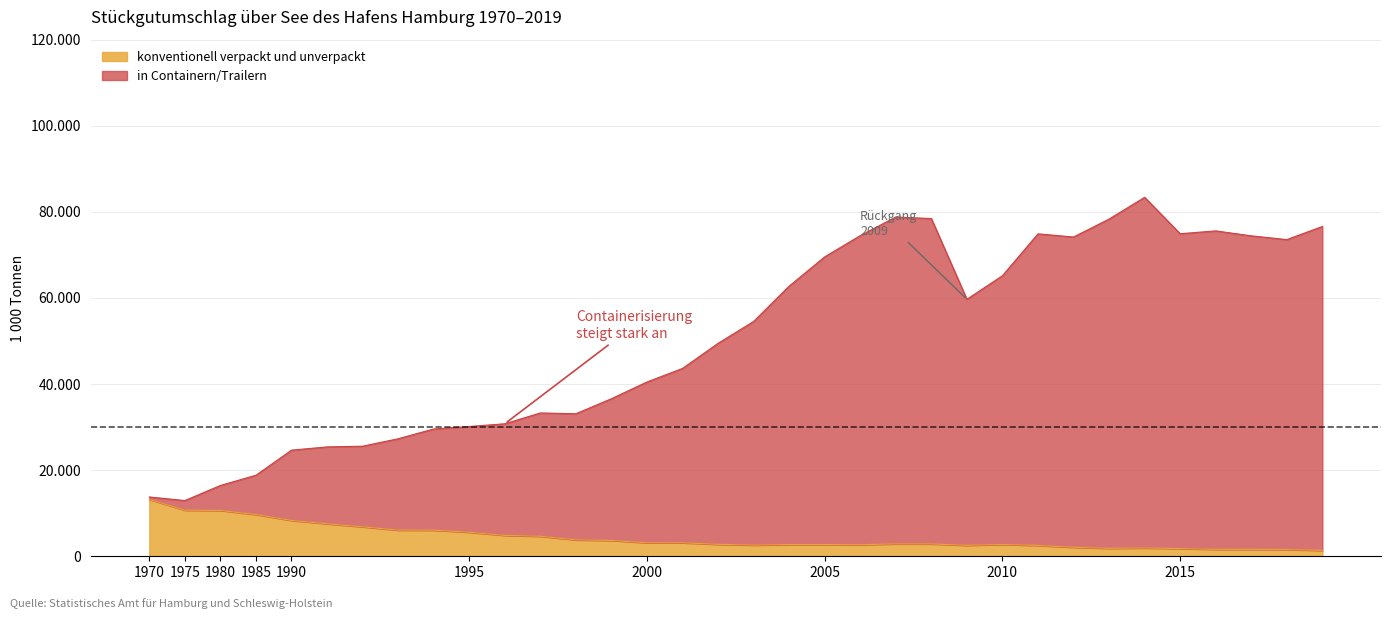

What is the value of the in Containern/Trailern (1 000 t) point at the 11th from the left?

30780.0